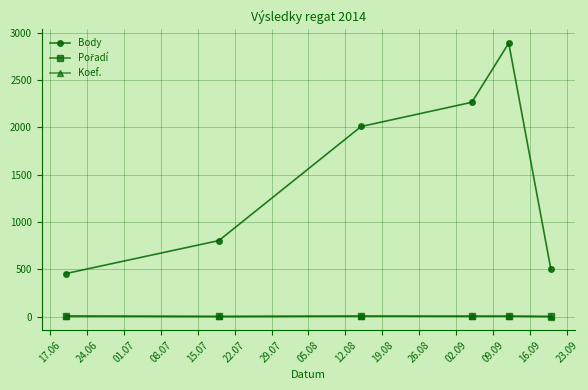

Does the chart have visible grid lines?

Yes